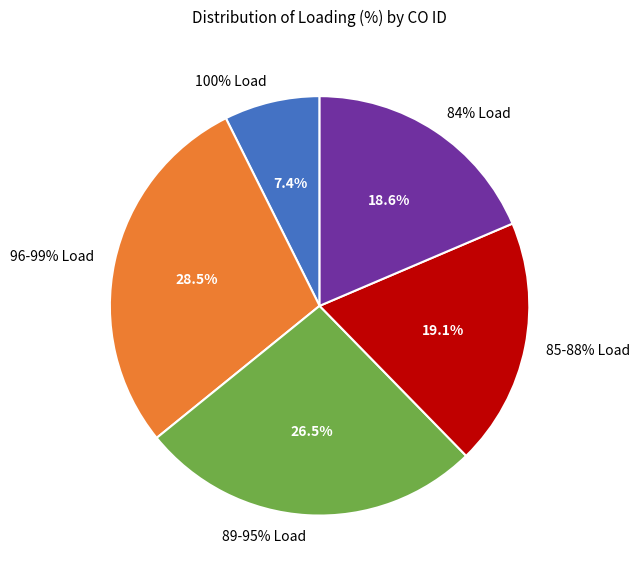

Does GR_MK_CO_00002 represent more than half of the total?

No